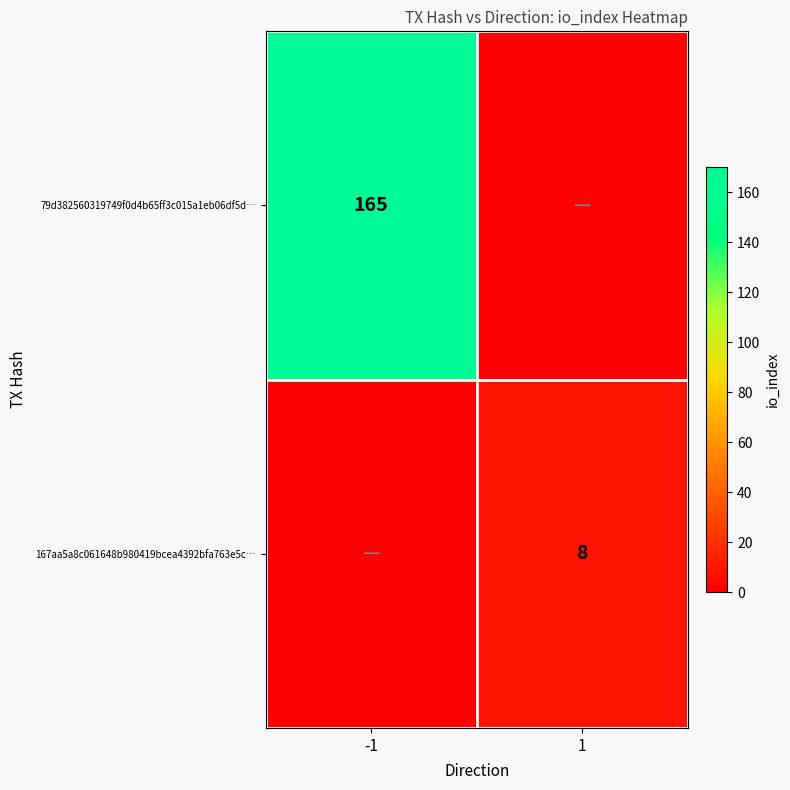

The value of 79d382560319749f0d4b65ff3c015a1eb06df5d… at -1 is 165. True or false?

True